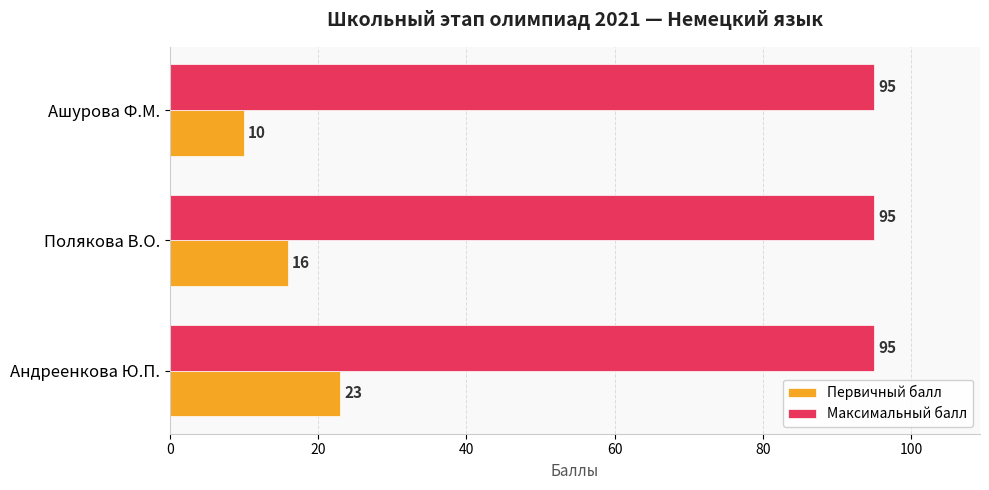

Which series has the largest range (max minus min)?

Первичный балл